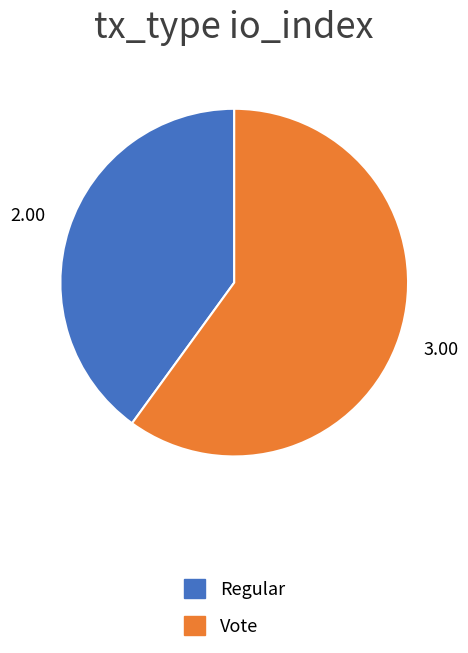

Is there a majority slice in this chart?

Yes